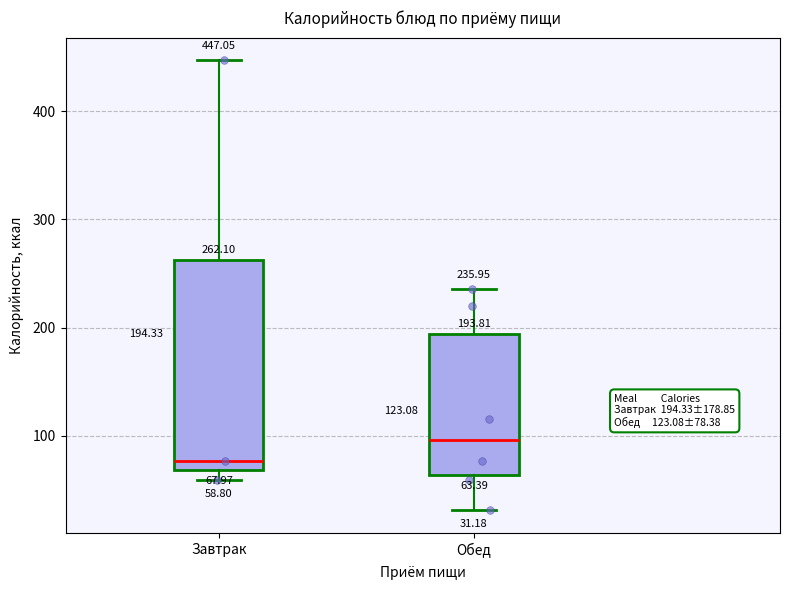

Which box is the tallest, from its lower edge to its upper edge?

Завтрак